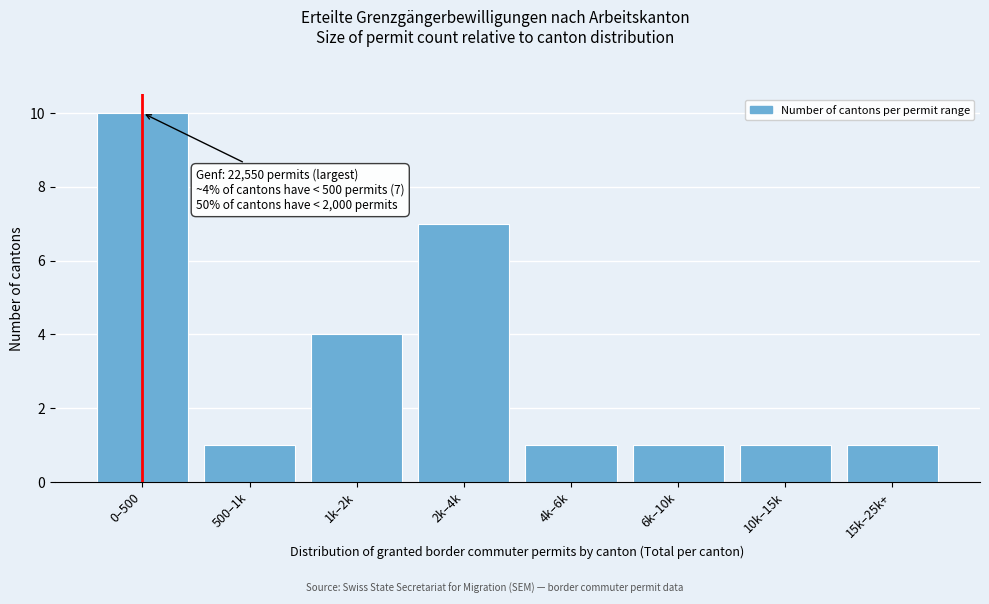

Reading left to right, extract all data points from this chart.

0–500=10	500–1k=1	1k–2k=4	2k–4k=7	4k–6k=1	6k–10k=1	10k–15k=1	15k–25k+=1